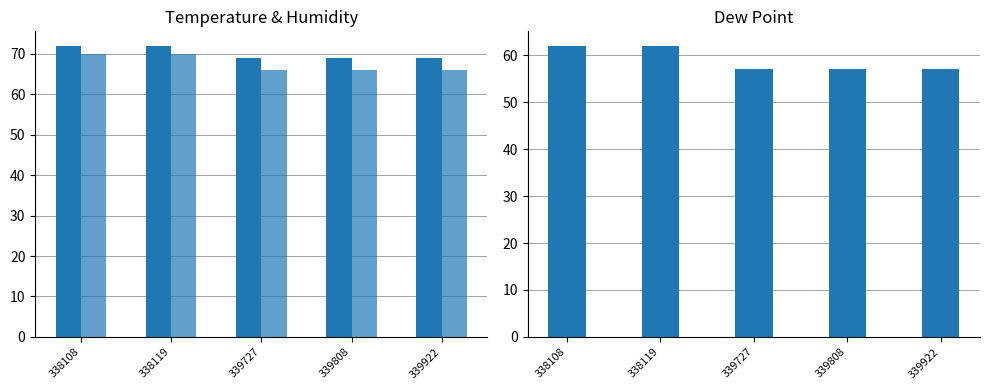

Which series has the largest total across all categories?

Temperature